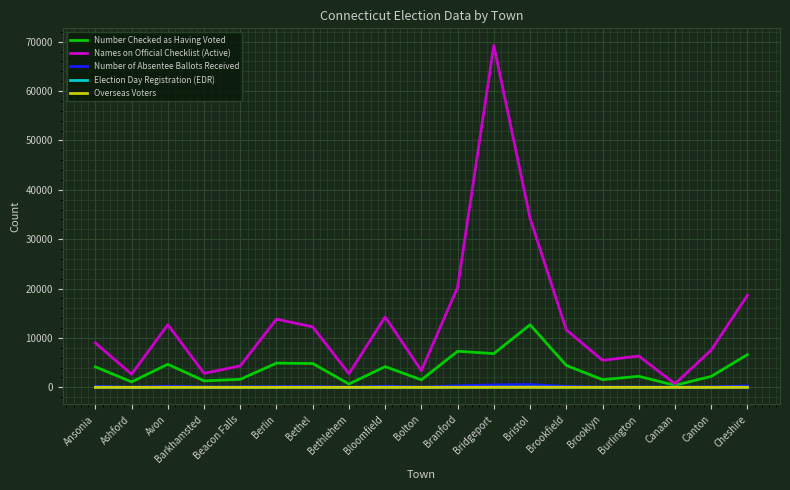

What is the sum of the Number Checked as Having Voted values at Bristol and Avon?

17348